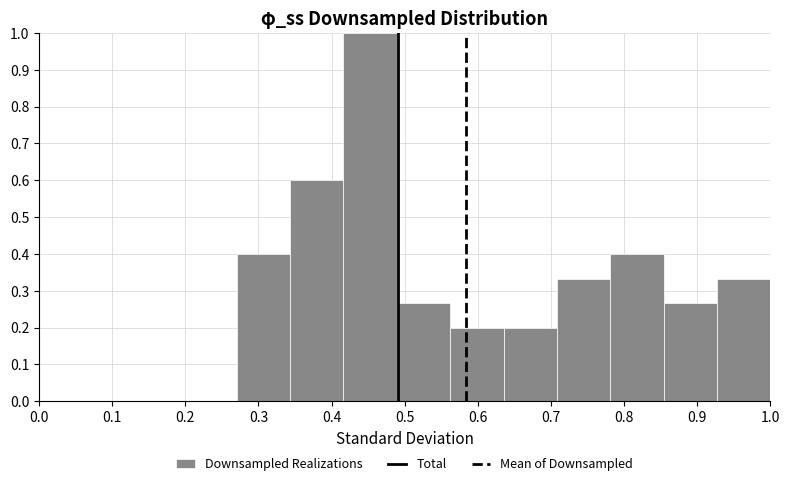

Reading left to right, list every bar in this chart as the range it spans on the x-axis followed by its height. Neither the bar edges nor the heights are printed on the chart, so give them approximately, as read against the axes.

0.27 to 0.34: 0.40
0.34 to 0.42: 0.60
0.42 to 0.49: 1.00
0.49 to 0.56: 0.27
0.56 to 0.64: 0.20
0.64 to 0.71: 0.20
0.71 to 0.78: 0.33
0.78 to 0.85: 0.40
0.85 to 0.93: 0.27
0.93 to 1.00: 0.33